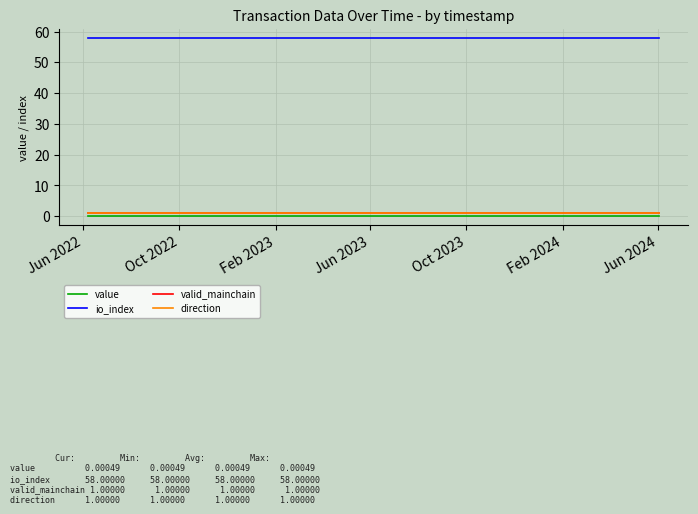

Reading left to right, extract all data points from this chart.

value: 0.0	0.0	0.0	0.0	0.0	0.0	0.0	0.0	0.0	0.0	0.0	0.0	0.0	0.0	0.0	0.0	0.0	0.0	0.0	0.0	0.0	0.0	0.0	0.0	0.0
io_index: 58.0	58.0	58.0	58.0	58.0	58.0	58.0	58.0	58.0	58.0	58.0	58.0	58.0	58.0	58.0	58.0	58.0	58.0	58.0	58.0	58.0	58.0	58.0	58.0	58.0
valid_mainchain: 1.0	1.0	1.0	1.0	1.0	1.0	1.0	1.0	1.0	1.0	1.0	1.0	1.0	1.0	1.0	1.0	1.0	1.0	1.0	1.0	1.0	1.0	1.0	1.0	1.0
direction: 1.0	1.0	1.0	1.0	1.0	1.0	1.0	1.0	1.0	1.0	1.0	1.0	1.0	1.0	1.0	1.0	1.0	1.0	1.0	1.0	1.0	1.0	1.0	1.0	1.0